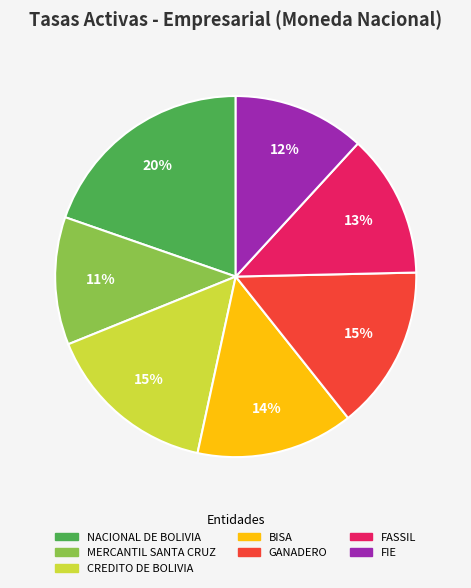

Between CREDITO DE BOLIVIA and MERCANTIL SANTA CRUZ, which is larger?

CREDITO DE BOLIVIA